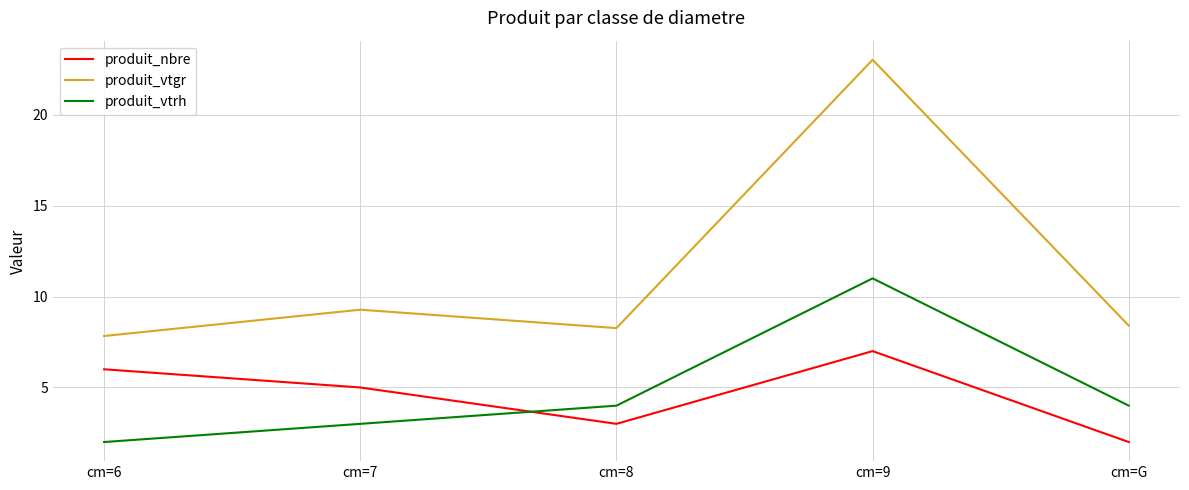

Which category has the highest value in the produit_nbre series?

cm=9